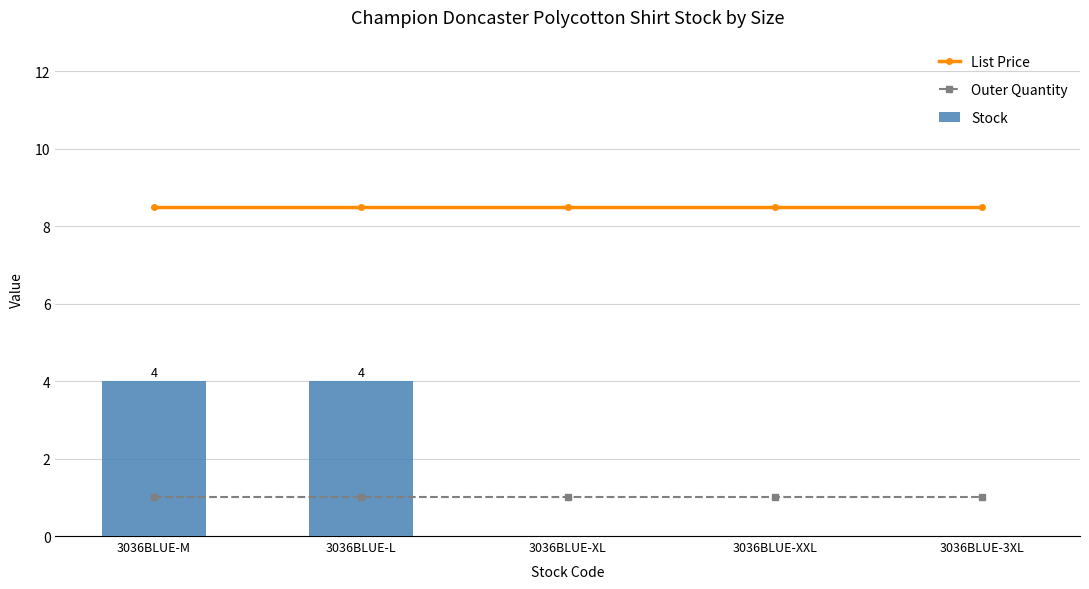

Count the Stock values in the range 0 to 4.

5